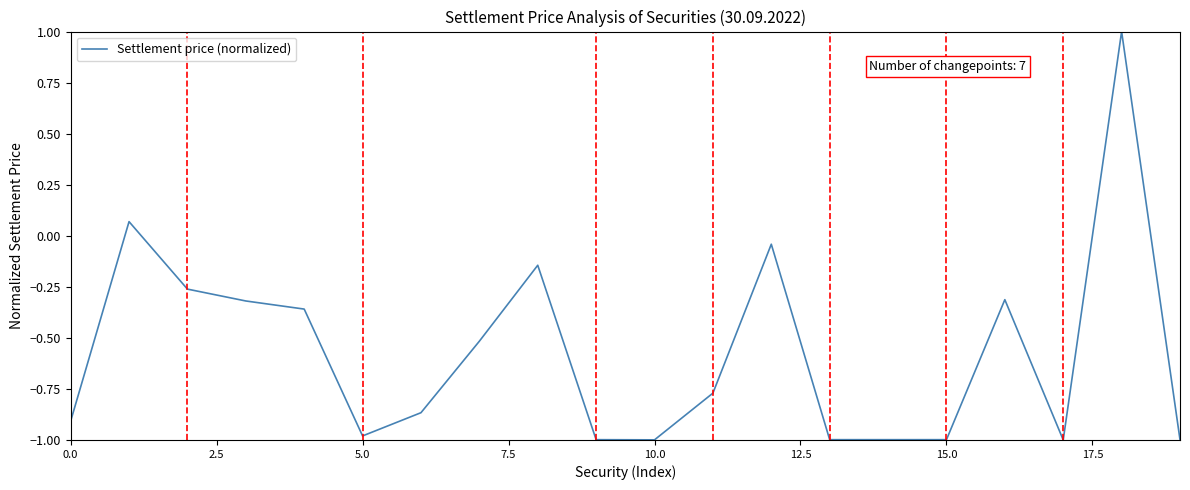

What is the difference between the maximum and minimum values?

2.0